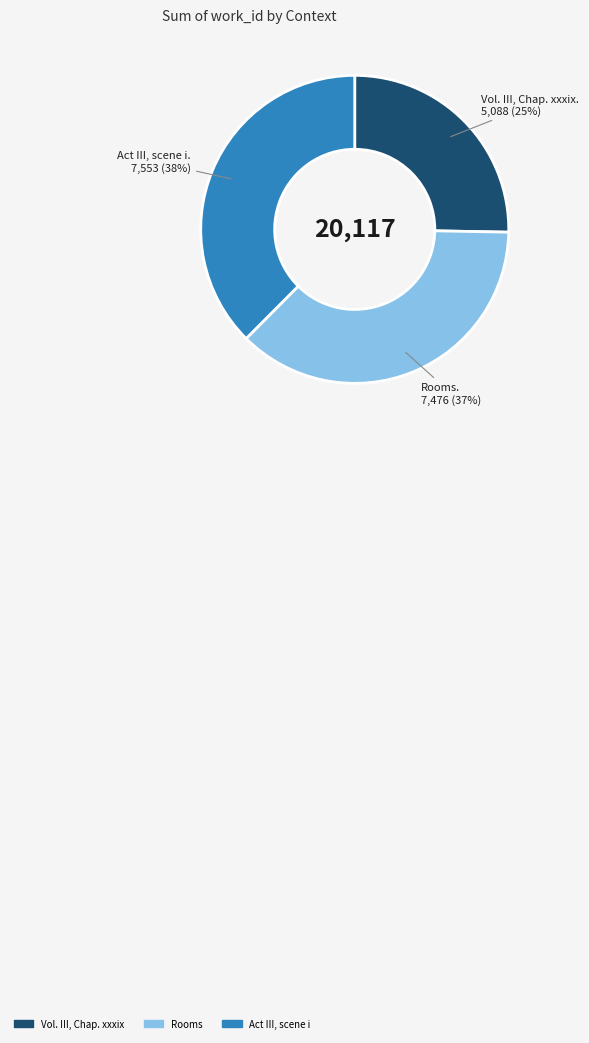

True or false: Rooms accounts for 52% of the total.

False